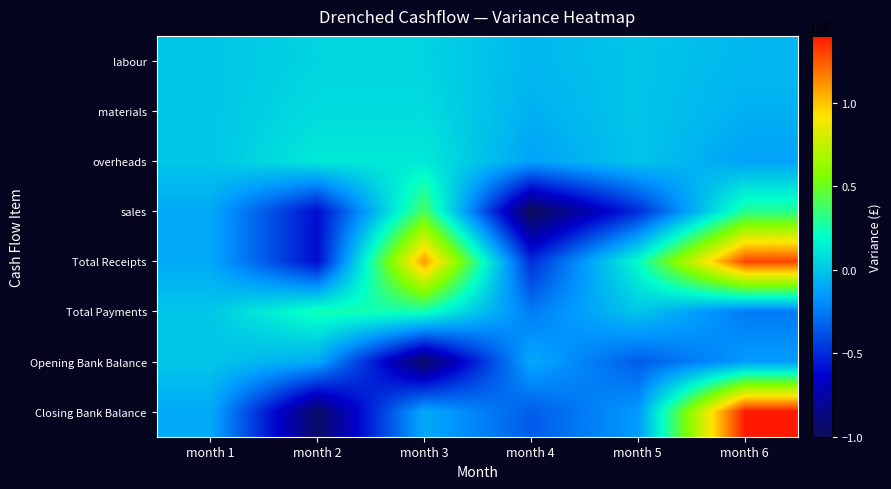

Rank the series by their maximum value, from highest to lowest.

Closing Bank Balance, Total Receipts, sales, Total Payments, overheads, materials, labour, Opening Bank Balance